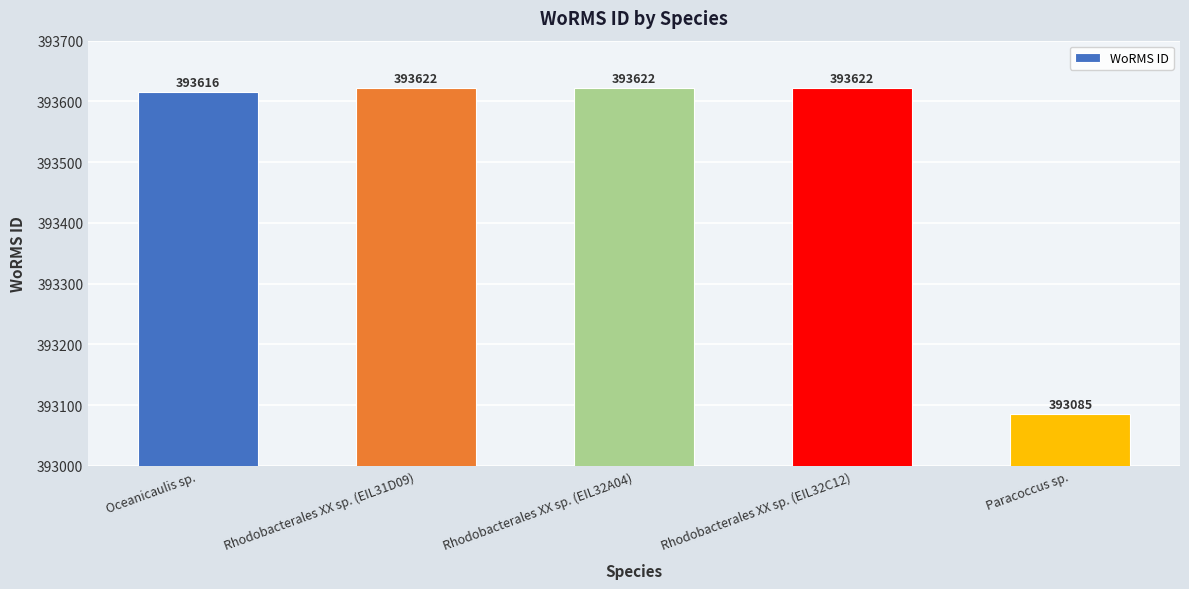

What is the label of the 5th bar from the left?

Paracoccus sp.